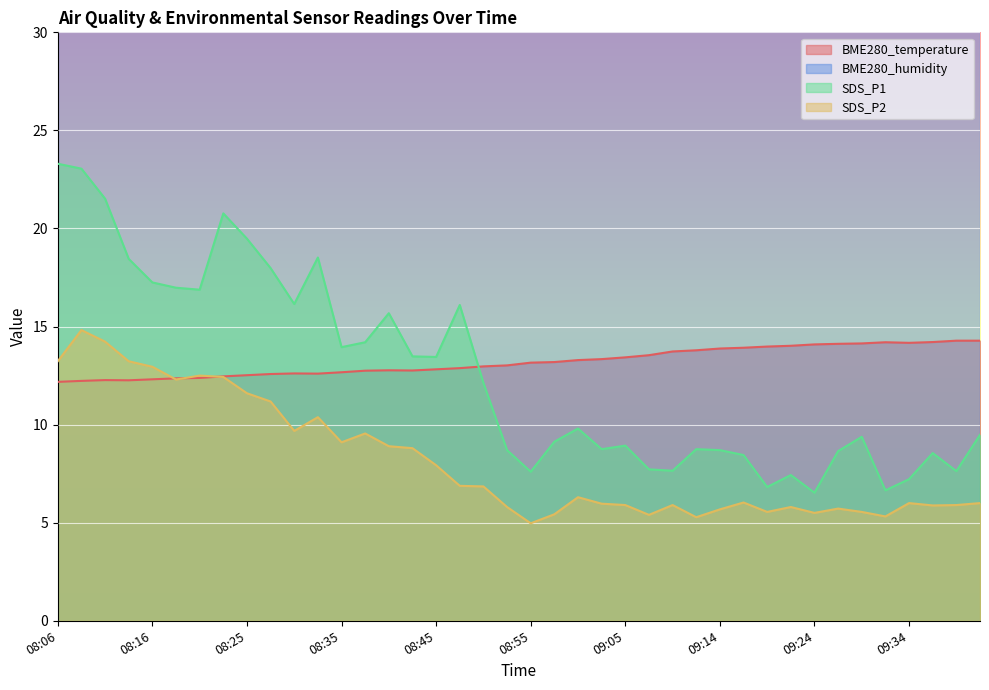

Reading left to right, transcribe all the data shown in this chart.

BME280_temperature: 08:06=12.2	08:08=12.2	08:11=12.3	08:13=12.3	08:16=12.3	08:18=12.4	08:21=12.4	08:23=12.5	08:25=12.5	08:28=12.6	08:30=12.6	08:33=12.6	08:35=12.7	08:38=12.8	08:40=12.8	08:42=12.8	08:45=12.8	08:47=12.9	08:50=13.0	08:52=13.0	08:55=13.2	08:57=13.2	09:00=13.3	09:02=13.3	09:05=13.4	09:07=13.5	09:09=13.7	09:12=13.8	09:14=13.9	09:17=13.9	09:19=14.0	09:22=14.0	09:24=14.1	09:26=14.1	09:29=14.1	09:31=14.2	09:34=14.2	09:36=14.2	09:39=14.3	09:41=14.3
SDS_P1: 08:06=23.3	08:08=23.1	08:11=21.5	08:13=18.4	08:16=17.2	08:18=17.0	08:21=16.9	08:23=20.8	08:25=19.5	08:28=18.0	08:30=16.1	08:33=18.5	08:35=13.9	08:38=14.2	08:40=15.7	08:42=13.5	08:45=13.4	08:47=16.1	08:50=12.1	08:52=8.7	08:55=7.6	08:57=9.1	09:00=9.8	09:02=8.8	09:05=8.9	09:07=7.7	09:09=7.7	09:12=8.8	09:14=8.7	09:17=8.4	09:19=6.8	09:22=7.4	09:24=6.5	09:26=8.7	09:29=9.4	09:31=6.7	09:34=7.2	09:36=8.6	09:39=7.6	09:41=9.5
SDS_P2: 08:06=13.2	08:08=14.8	08:11=14.2	08:13=13.2	08:16=12.9	08:18=12.3	08:21=12.5	08:23=12.4	08:25=11.6	08:28=11.2	08:30=9.7	08:33=10.4	08:35=9.1	08:38=9.6	08:40=8.9	08:42=8.8	08:45=7.9	08:47=6.9	08:50=6.8	08:52=5.8	08:55=5.0	08:57=5.4	09:00=6.3	09:02=6.0	09:05=5.9	09:07=5.4	09:09=5.9	09:12=5.3	09:14=5.7	09:17=6.0	09:19=5.5	09:22=5.8	09:24=5.5	09:26=5.7	09:29=5.5	09:31=5.3	09:34=6.0	09:36=5.9	09:39=5.9	09:41=6.0